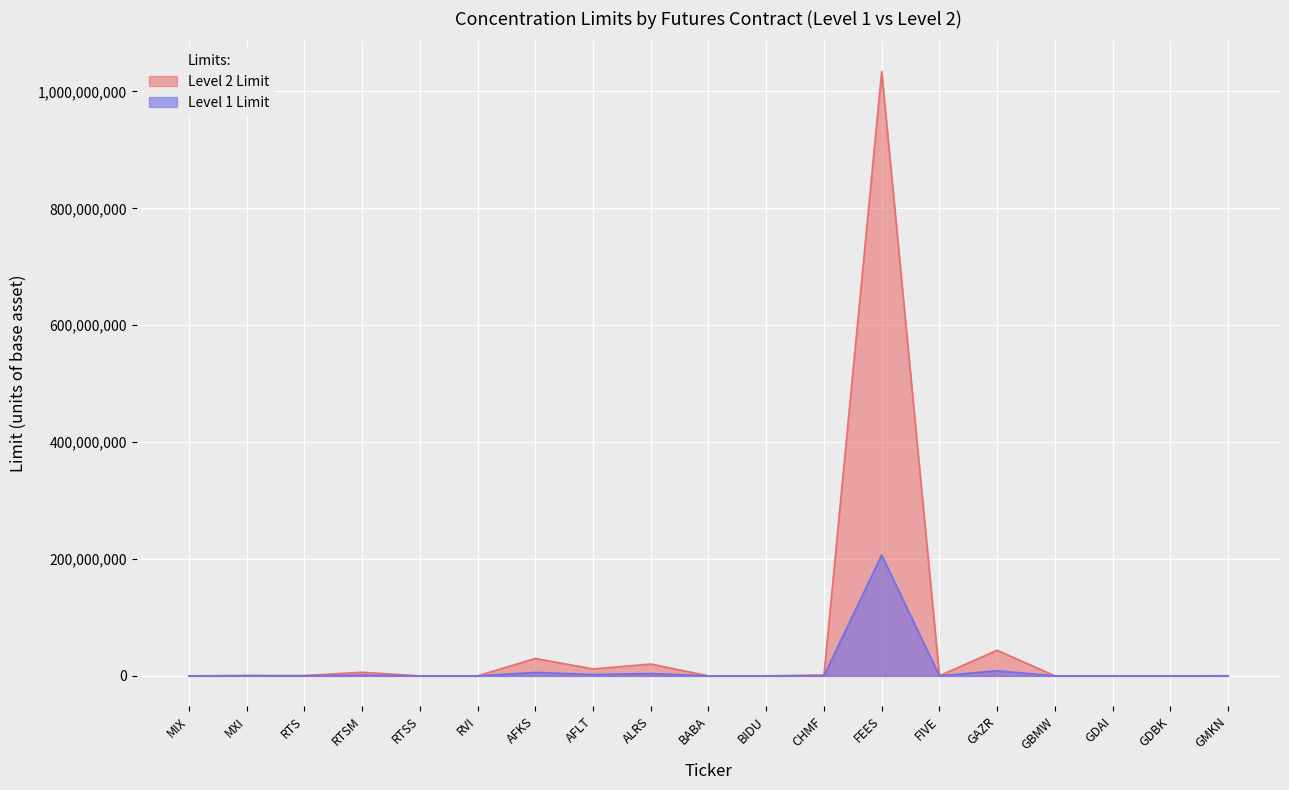

The Level 2 Limit series shows 411326 at CHMF. True or false?

False